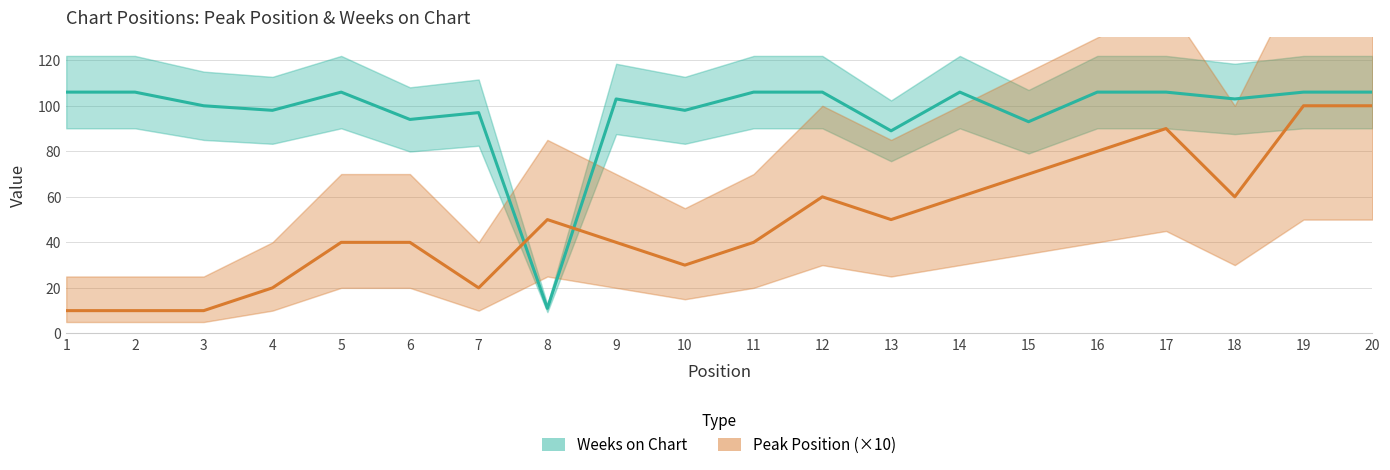

Which series has the largest total across all categories?

Weeks on Chart